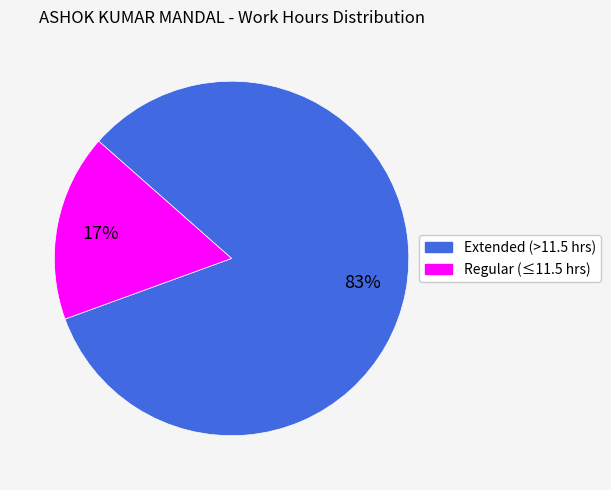

To the nearest percent, what percentage of the pie is Regular (≤11.5 hrs)?

17%